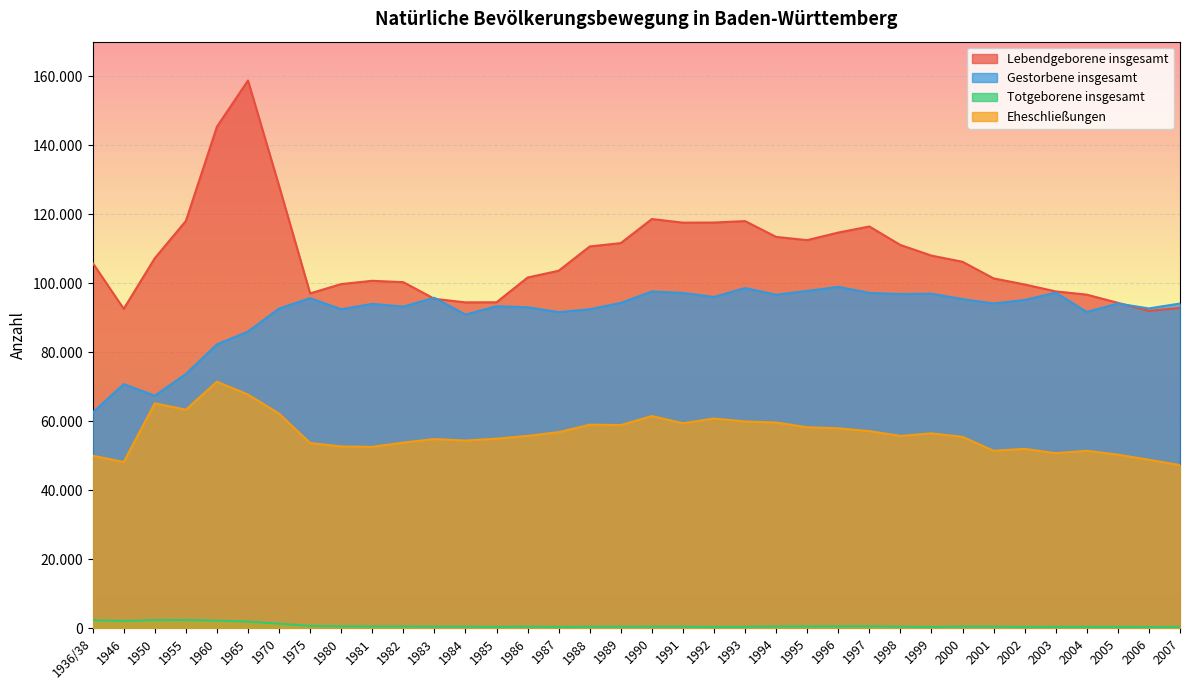

Count the number of data series in this chart.

4